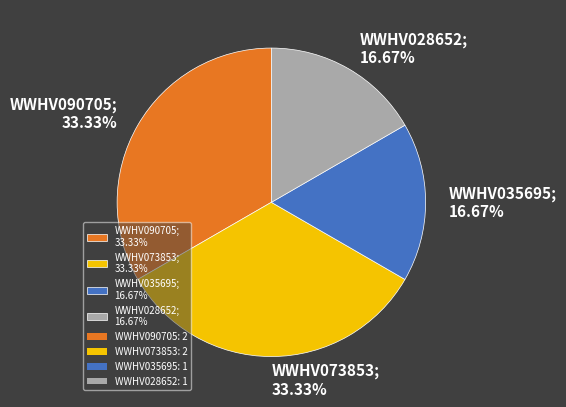

The WWHV028652 slice represents 17% of the pie. True or false?

True